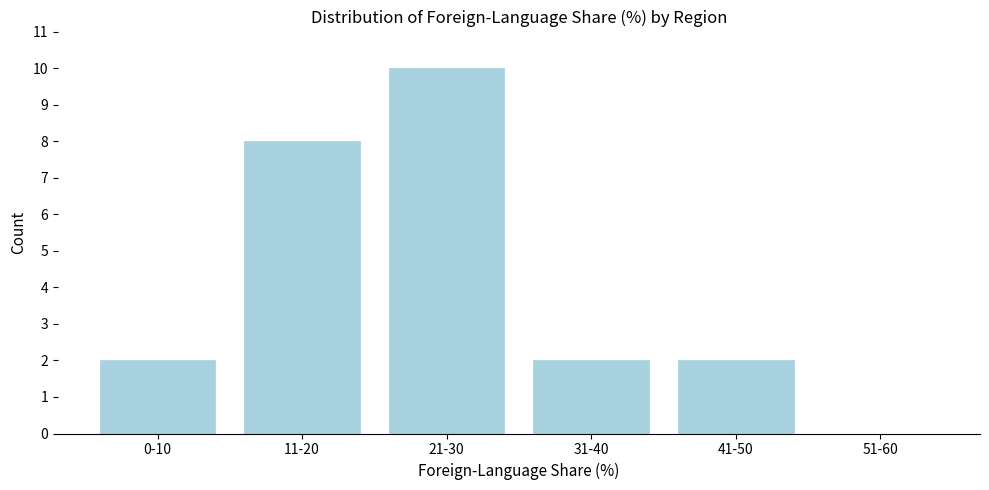

Reading right to left, list all the values displayed in this chart.

51-60=0	41-50=2	31-40=2	21-30=10	11-20=8	0-10=2